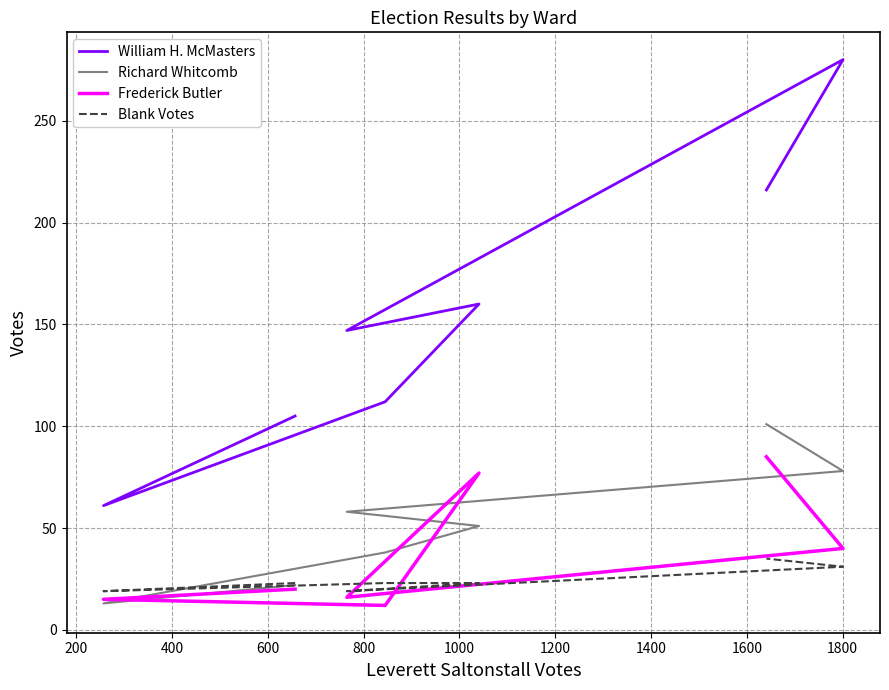

Is the value of Blank Votes at 600 greater than the value of William H. McMasters at 1000?

No